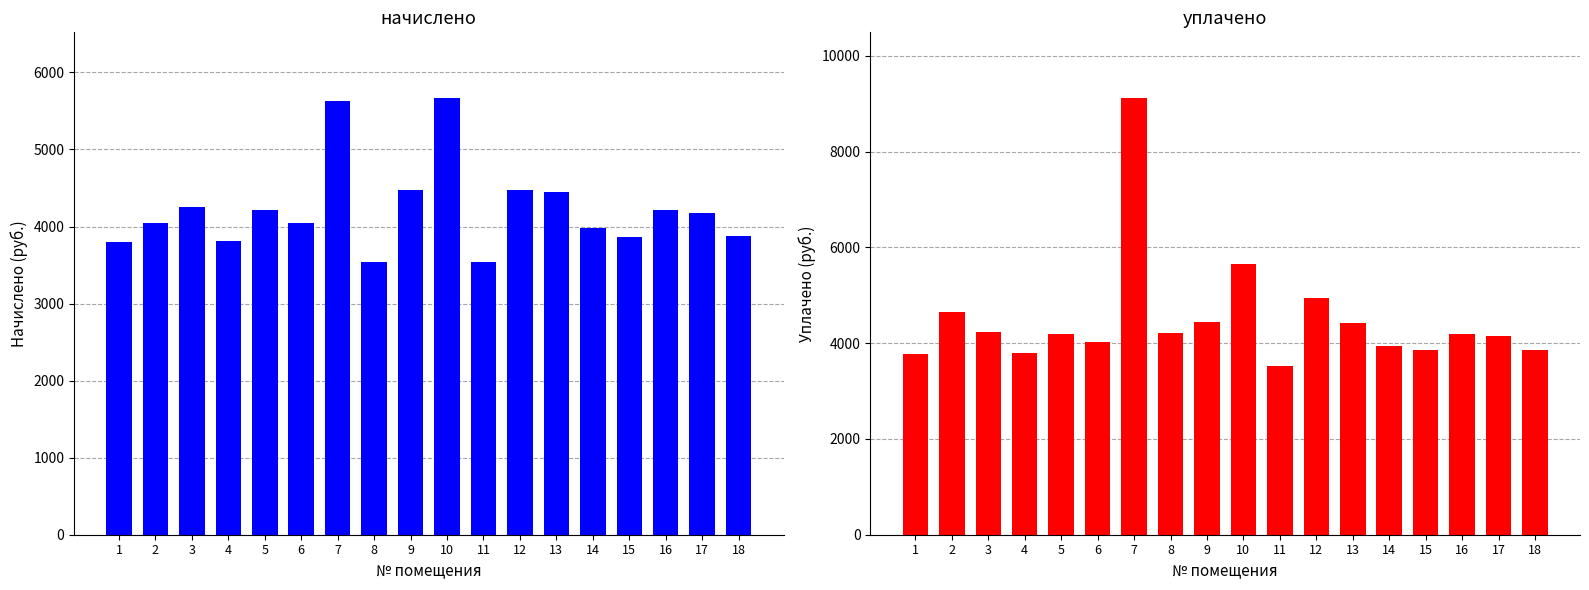

Which series has the largest total across all categories?

уплачено